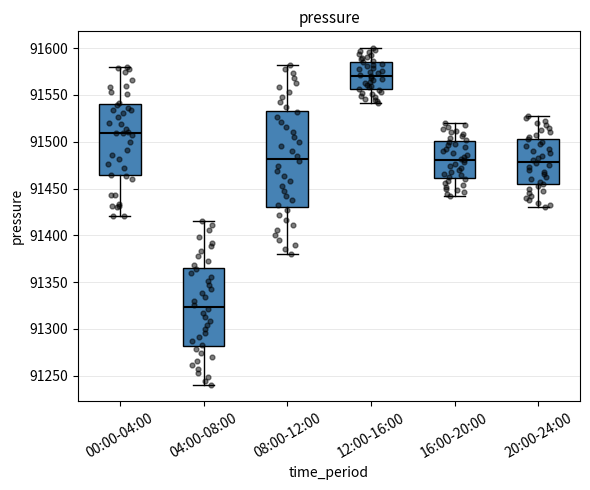

Reading left to right, read every box against the y-axis: the position of its median line, the range the box covers, and the ends of its whiskers. The values are not printed on the chart, so give them approximately, as read against the axis.

00:00-04:00: median 91510, box 91465 to 91540, whiskers 91420 to 91580
04:00-08:00: median 91325, box 91280 to 91365, whiskers 91240 to 91415
08:00-12:00: median 91480, box 91430 to 91535, whiskers 91380 to 91580
12:00-16:00: median 91570, box 91555 to 91585, whiskers 91540 to 91600
16:00-20:00: median 91480, box 91460 to 91500, whiskers 91440 to 91520
20:00-24:00: median 91480, box 91455 to 91505, whiskers 91430 to 91530